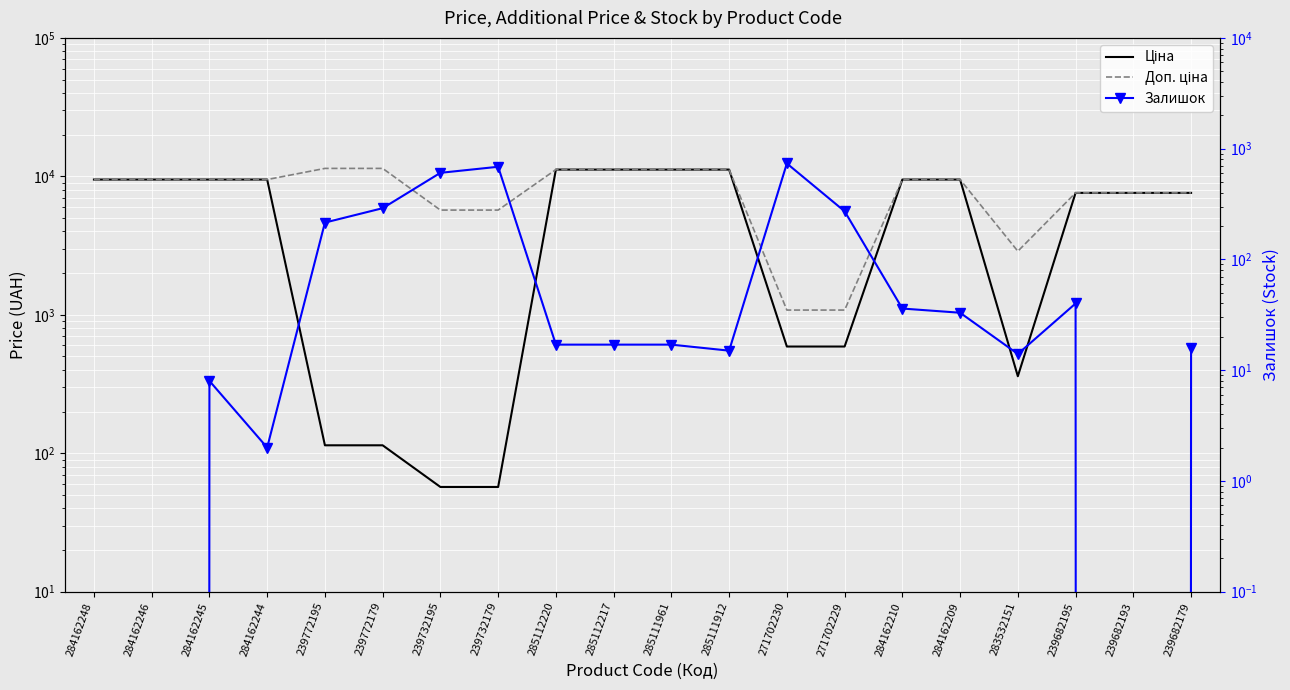

What is the difference between the second highest and minimum values in the Доп. ціна series?

10328.3